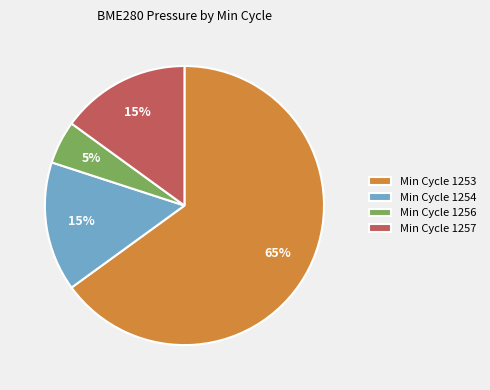

Is it true that Min Cycle 1254 is 30% of the pie?

False